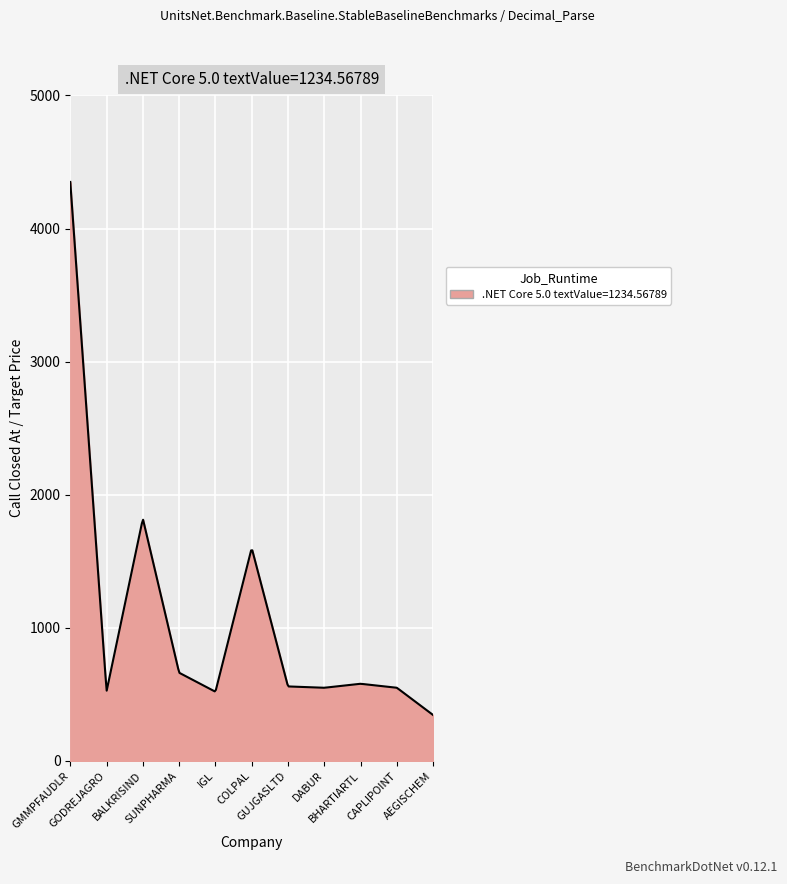

What is the minimum value shown in the chart?

345.0